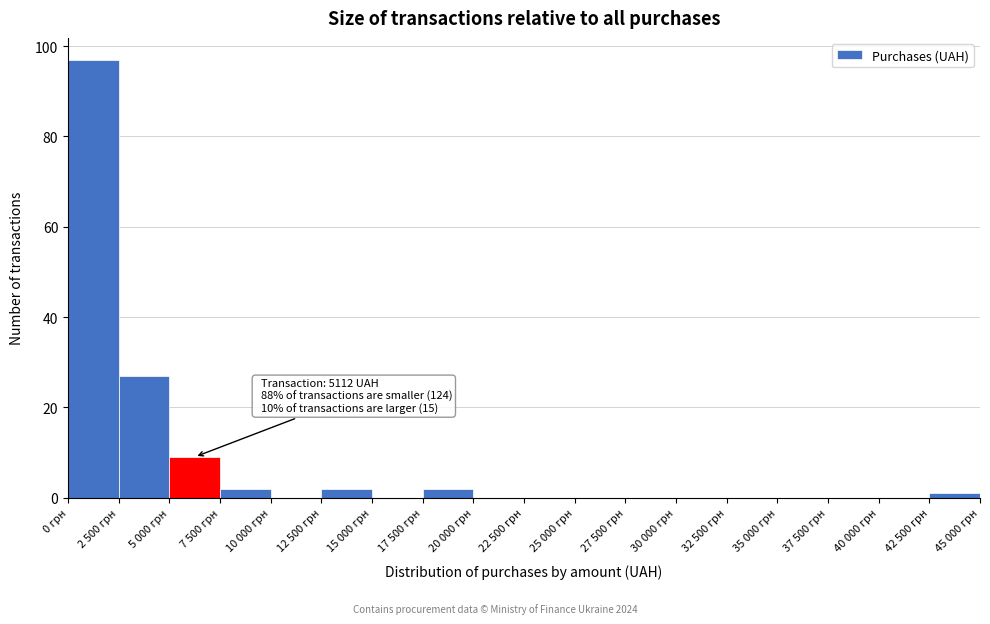

Reading left to right, list all the values displayed in this chart.

0 грн=97	2 500 грн=27	5 000 грн=9	7 500 грн=2	10 000 грн=0	12 500 грн=2	15 000 грн=0	17 500 грн=2	20 000 грн=0	22 500 грн=0	25 000 грн=0	27 500 грн=0	30 000 грн=0	32 500 грн=0	35 000 грн=0	37 500 грн=0	40 000 грн=0	42 500 грн=1